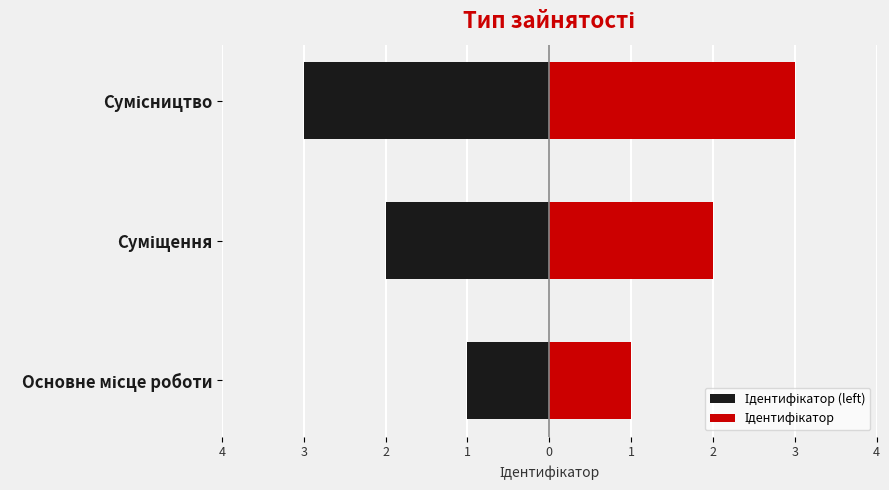

Which series has the largest total across all categories?

Ідентифікатор